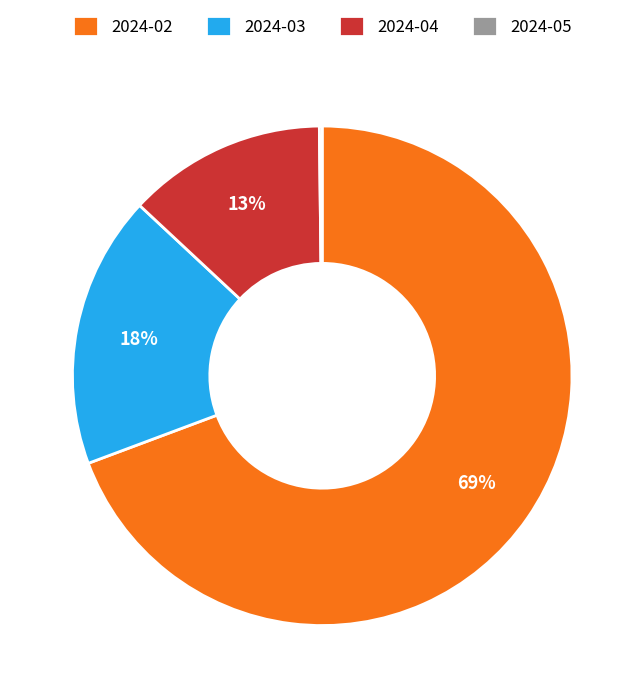

What is the majority slice?

2024-02